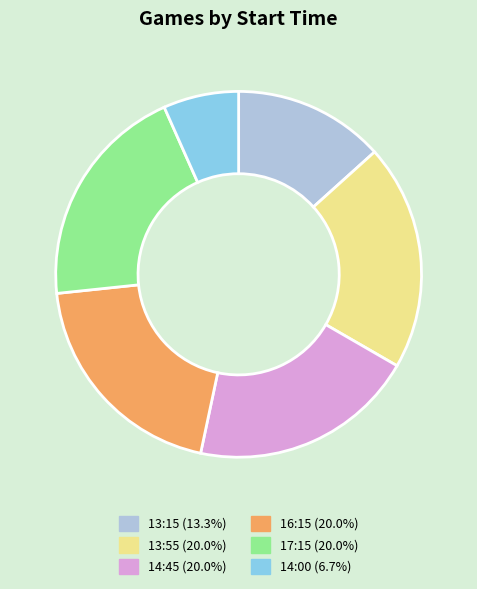

Is the sum of 16:15 and 17:15 greater than half?

No